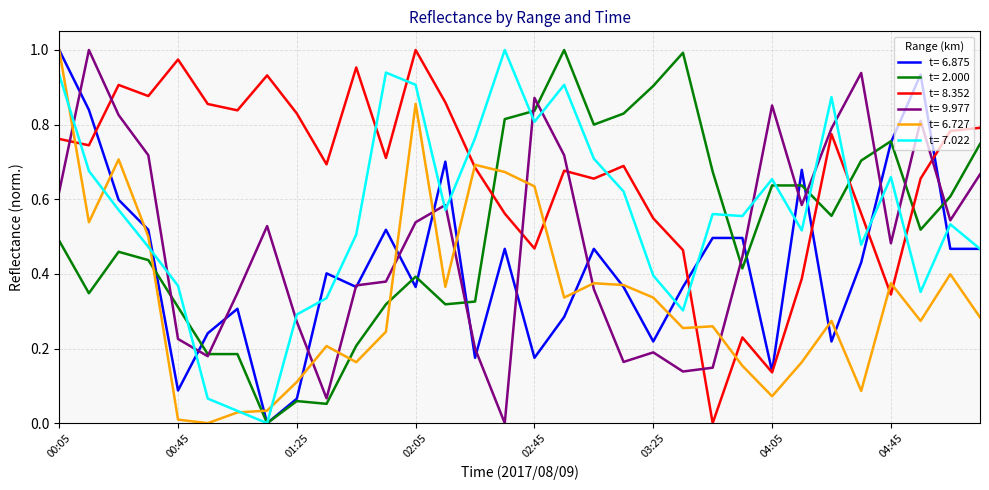

How many times do t= 9.977 and t= 7.022 cross each other?

13